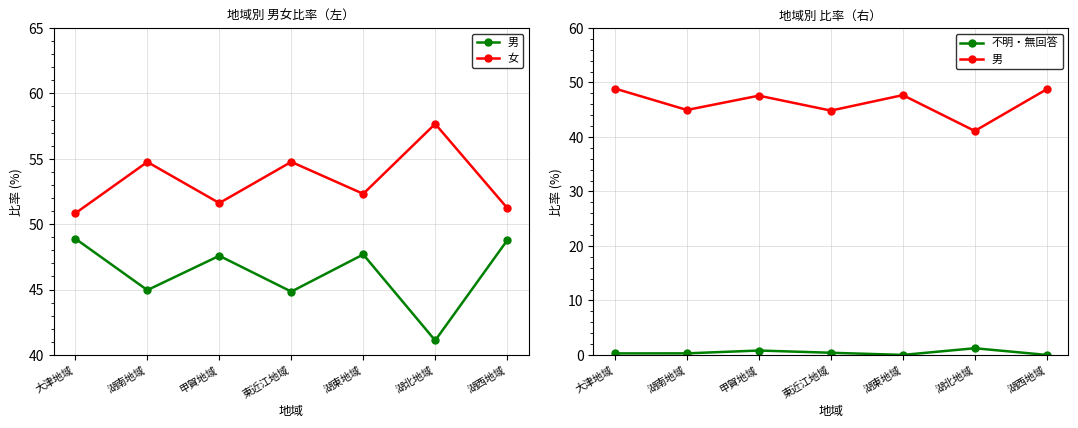

Reading right to left, extract all data points from this chart.

男: 48.8	41.1	47.7	44.8	47.6	45.0	48.9
女: 51.2	57.7	52.3	54.8	51.6	54.8	50.8
不明・無回答: 0.0	1.2	0.0	0.4	0.8	0.3	0.3